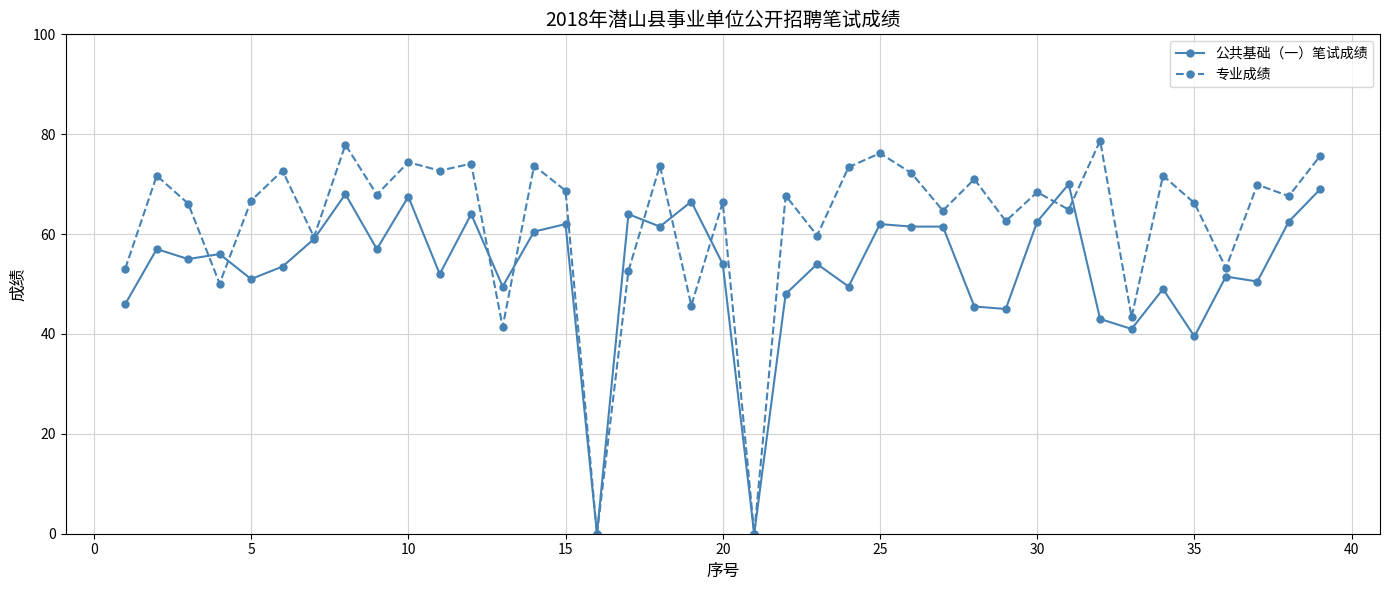

What is the value of the 公共基础（一）笔试成绩 point at the 22nd from the left?

48.0